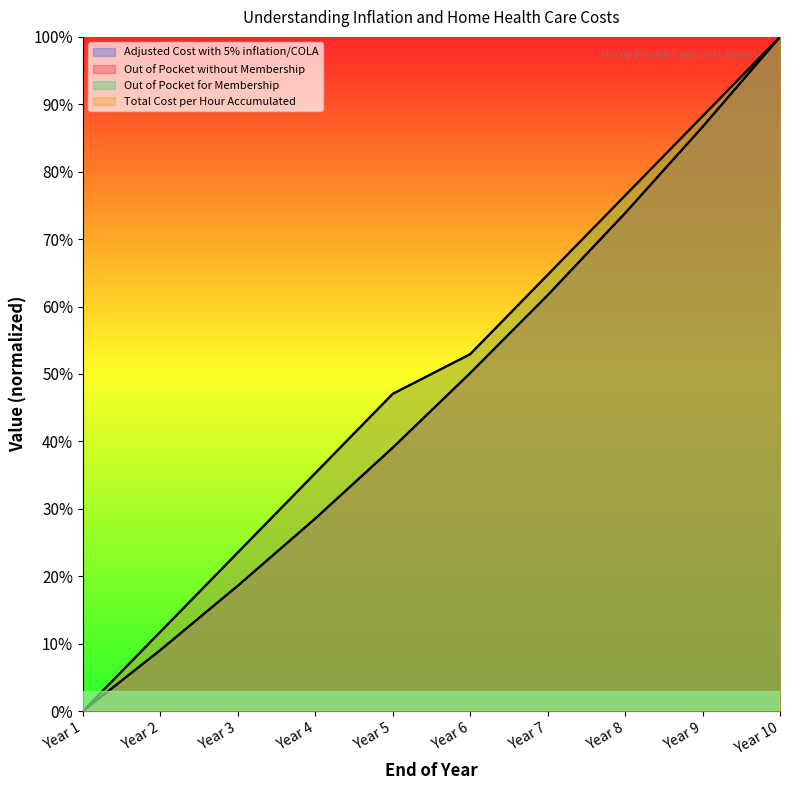

True or false: Adjusted Cost with 5% inflation/COLA and Total Cost per Hour Accumulated cross at least once.

False